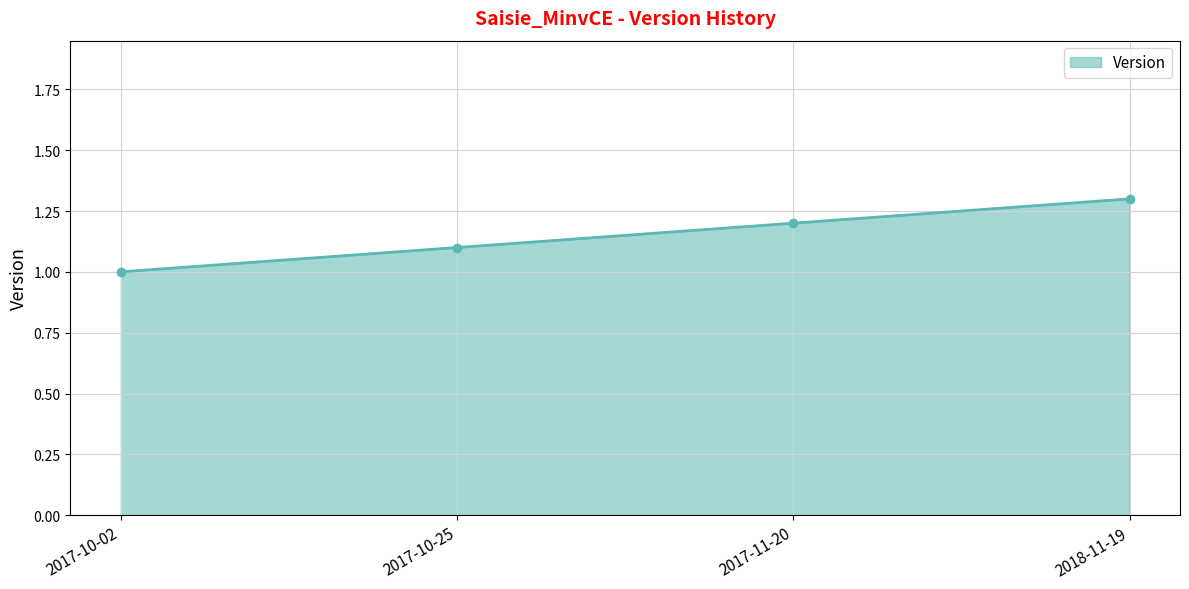

What is the difference between the values at 2018-11-19 and 2017-11-20?

0.1